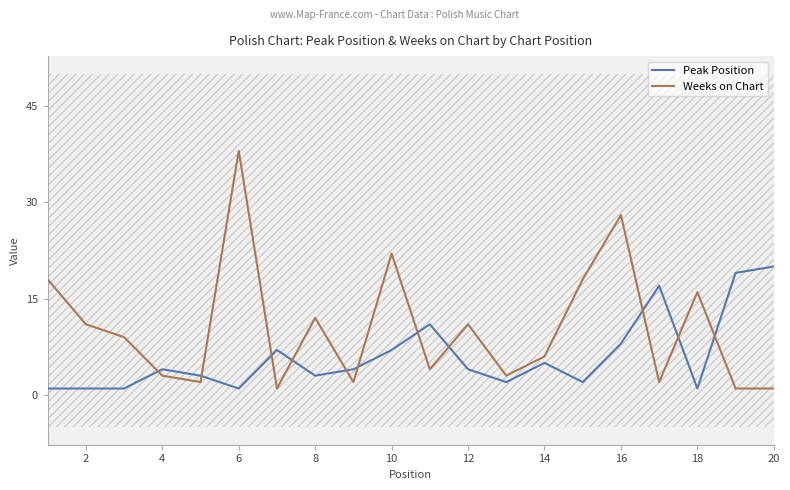

What is the difference between the Peak Position values at 14 and 4?

1